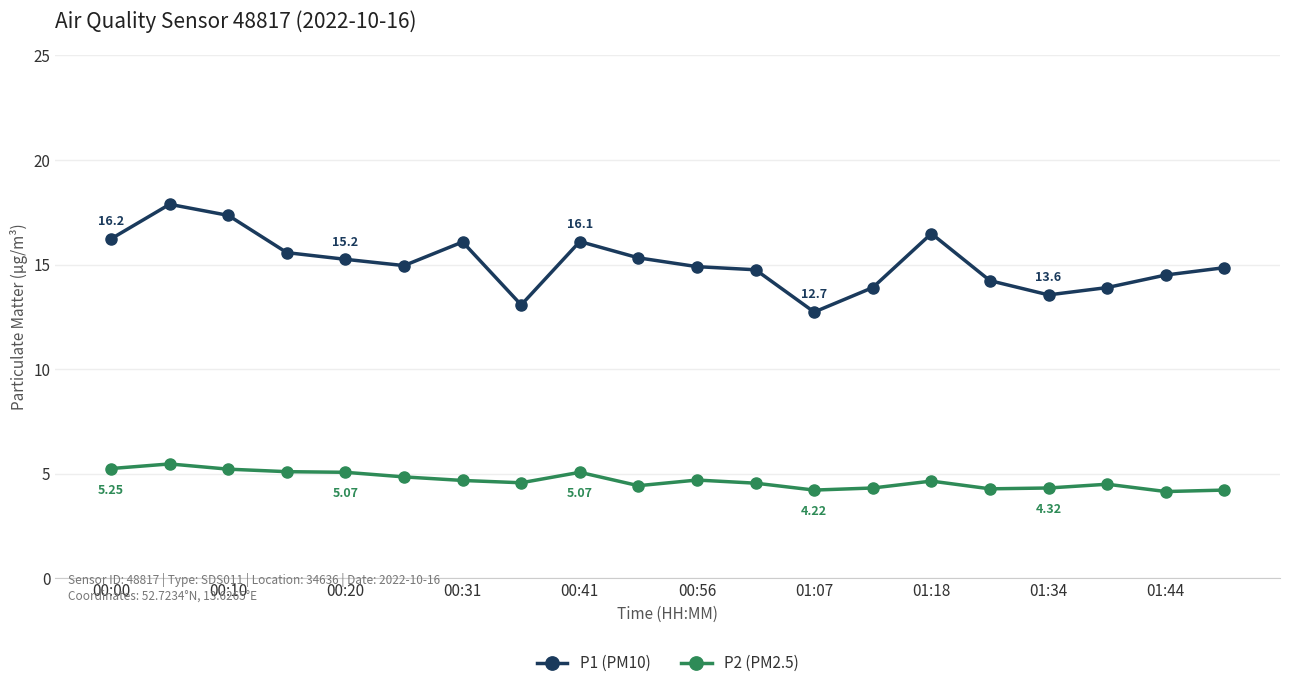

Rank the series by their maximum value, from lowest to highest.

P2 (PM2.5), P1 (PM10)